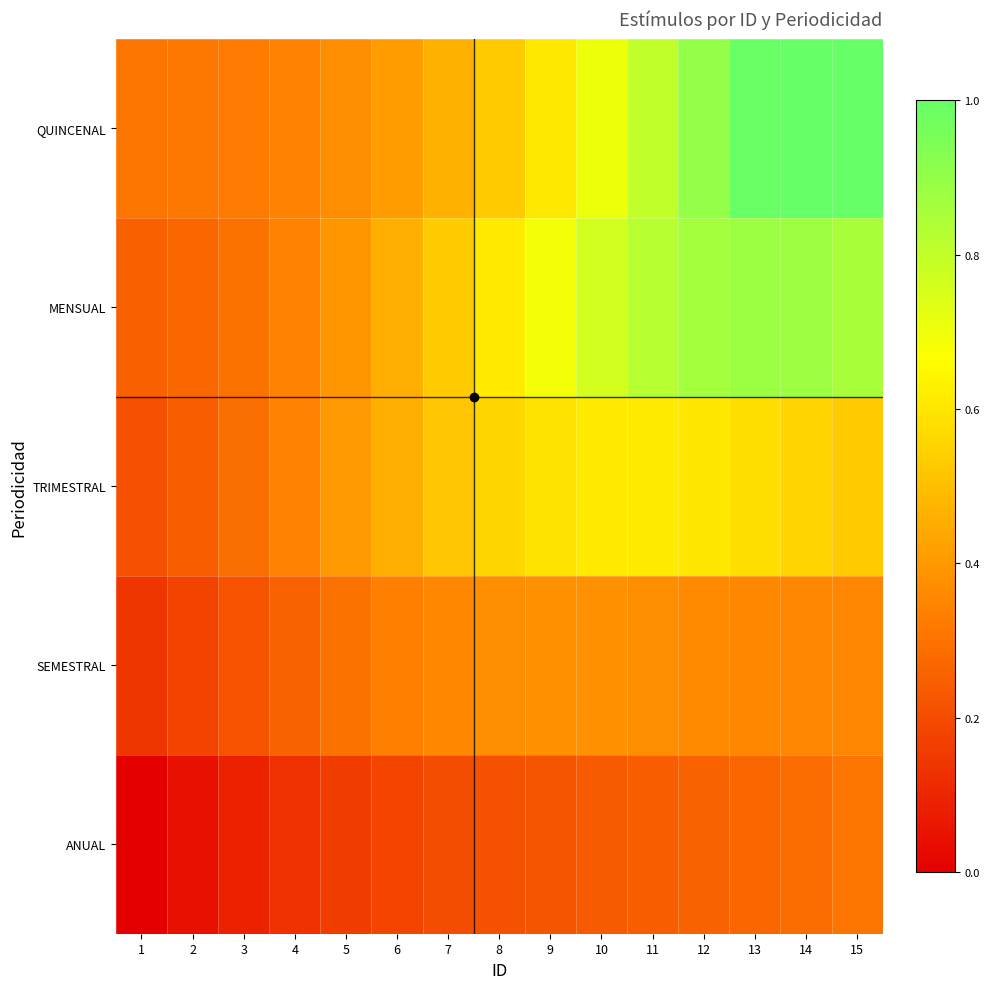

Which has a higher value, 9 or 11?

11